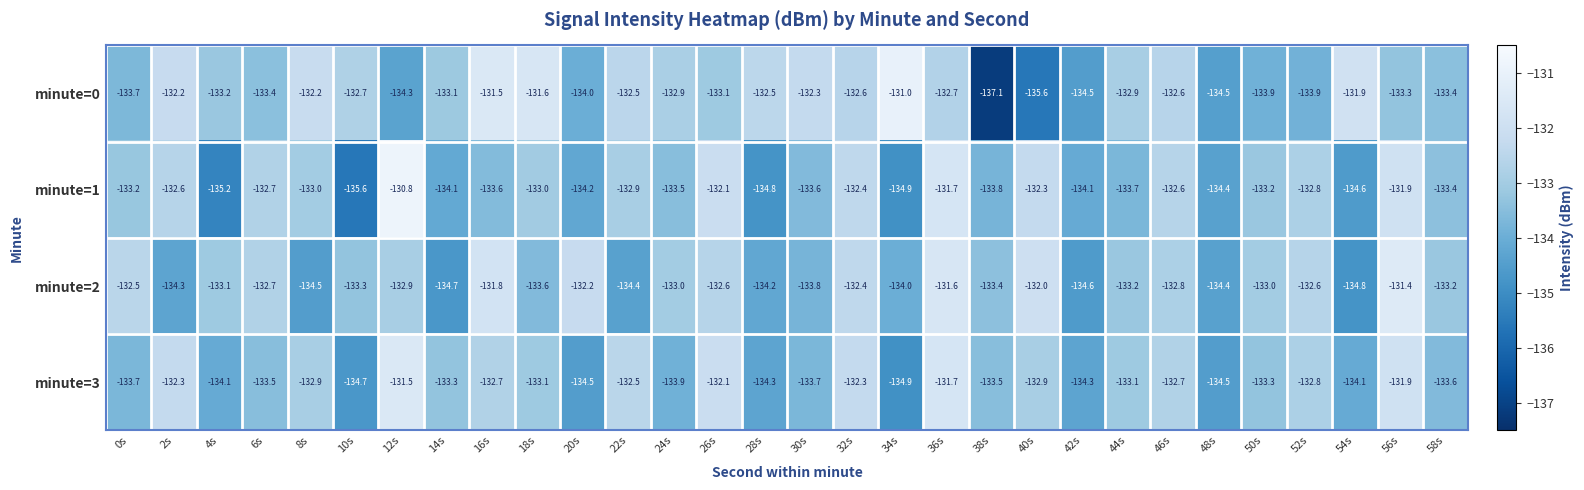

What is the approximate value of minute=0 at 16s?

-131.5